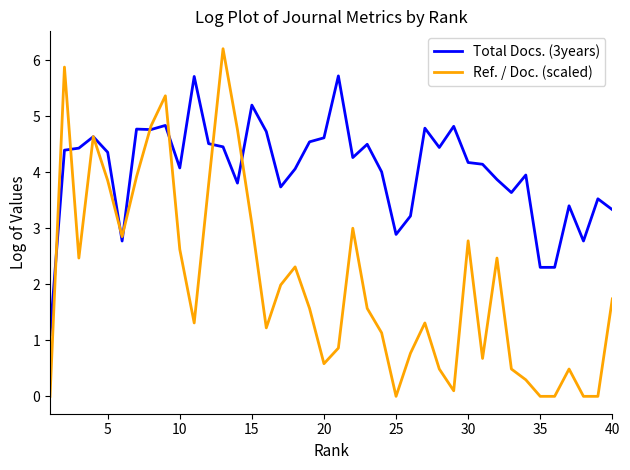

Which series has the largest total across all categories?

Total Docs. (3years)